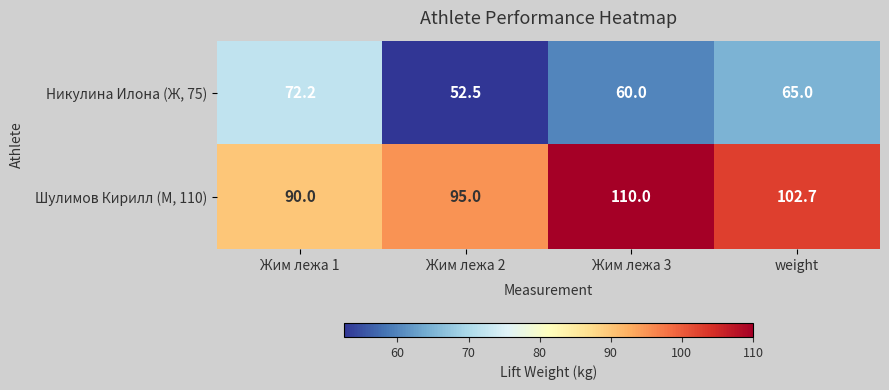

Rank the series by their maximum value, from highest to lowest.

Шулимов Кирилл (М, 110), Никулина Илона (Ж, 75)